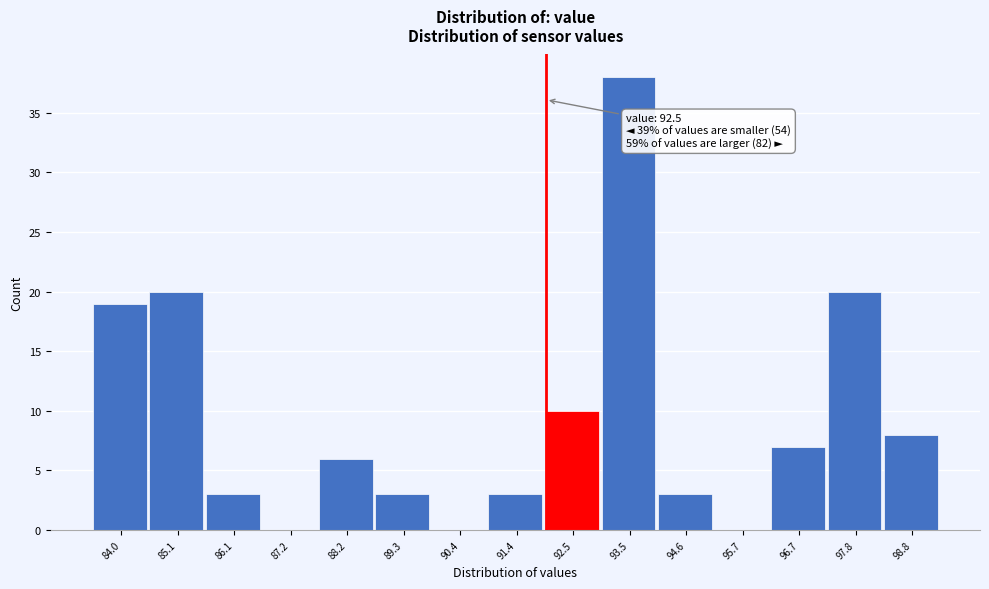

Reading left to right, extract all data points from this chart.

84.0=19	85.1=20	86.1=3	87.2=0	88.2=6	89.3=3	90.4=0	91.4=3	92.5=10	93.5=38	94.6=3	95.7=0	96.7=7	97.8=20	98.8=8